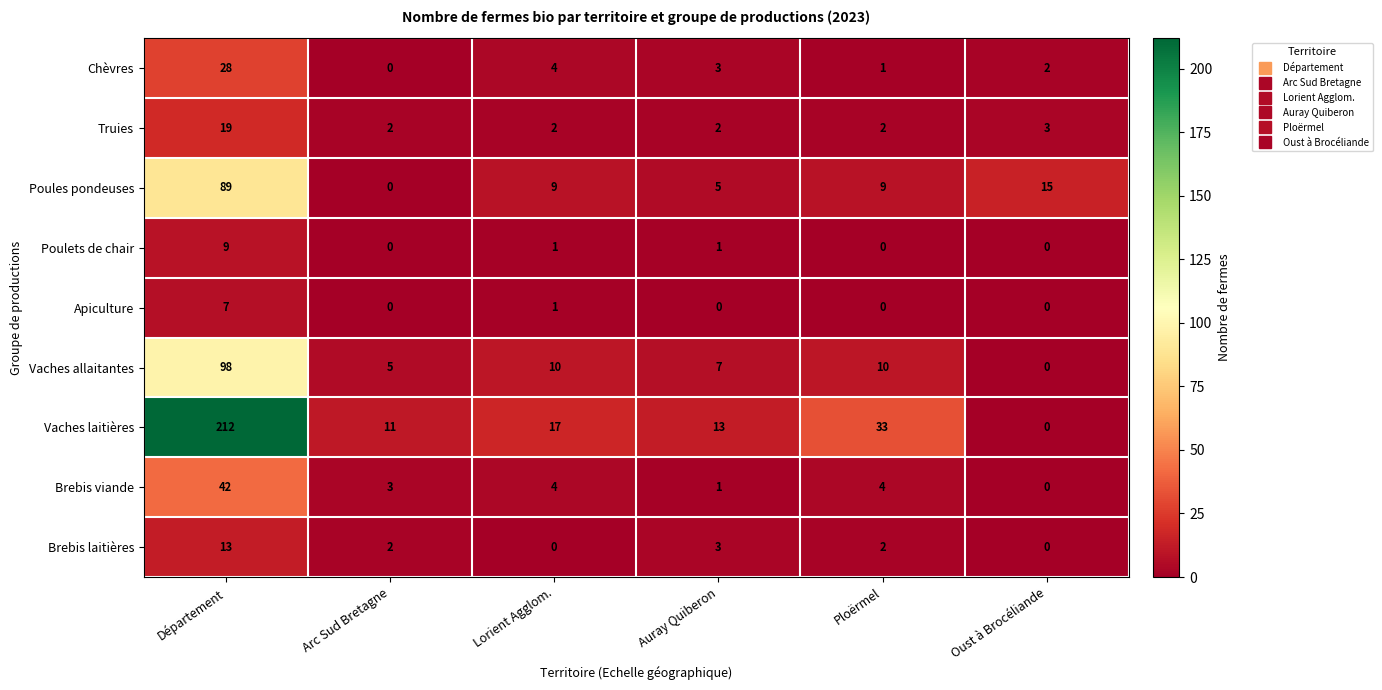

What is the difference between the second highest and minimum values in the Vaches laitières series?

33